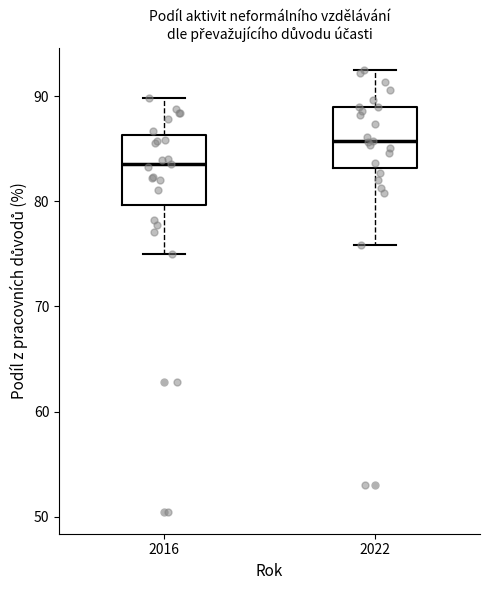

Reading left to right, transcribe this box plot: for each box, give where its median line is, the range the box spans, and where its two whiskers end, as read against the y-axis. The values are not printed on the chart, so give them approximately, as read against the axis.

2016: median 84, box 80 to 86, whiskers 75 to 90
2022: median 86, box 83 to 89, whiskers 76 to 93